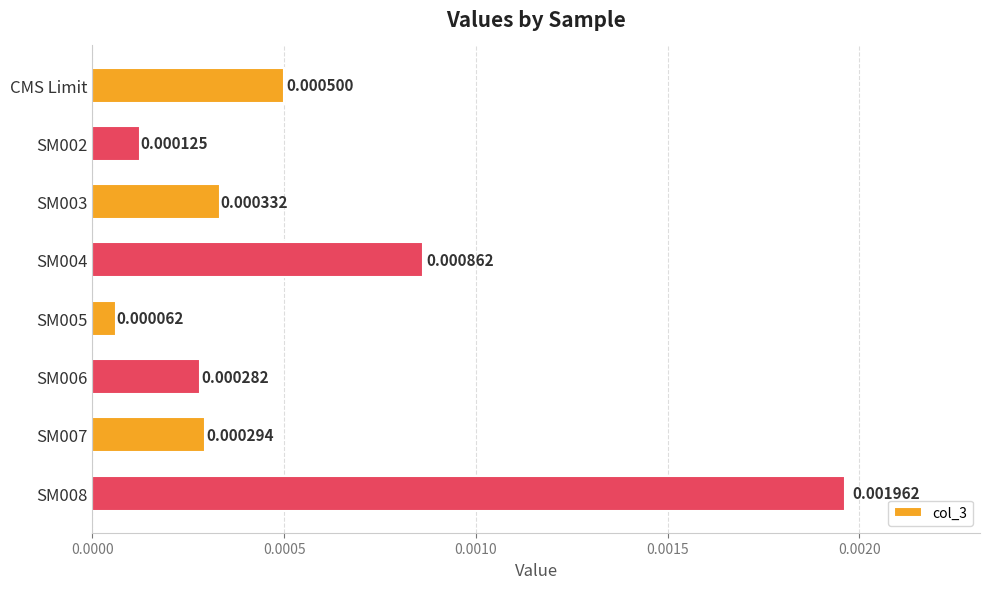

Count the number of categories in the chart.

8